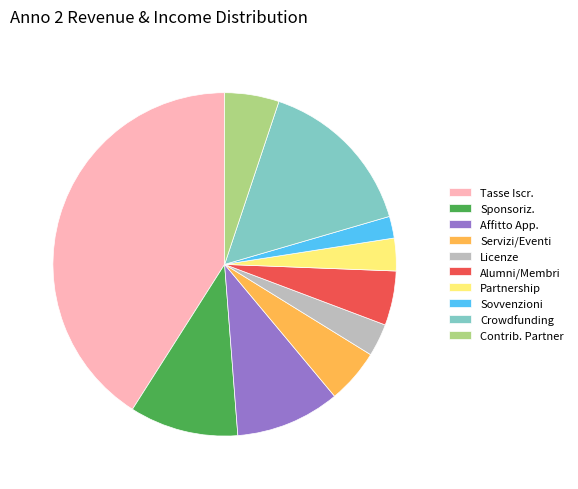

Which has a higher value, Sovvenzioni or Alumni/Membri?

Alumni/Membri